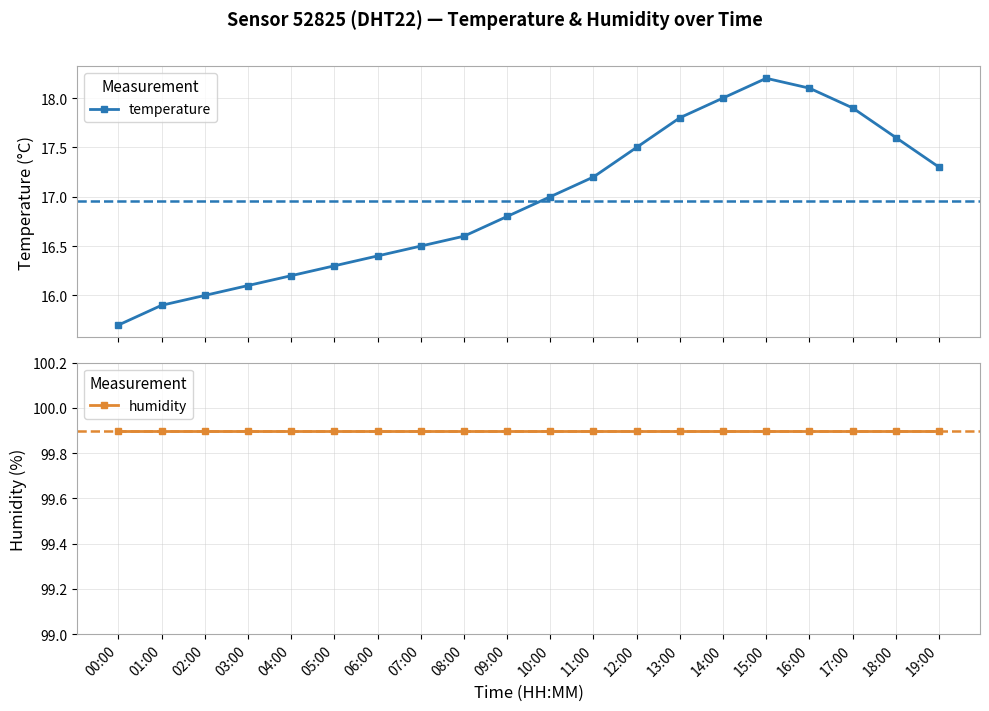

The value of humidity at 02:00 is 157.9. True or false?

False